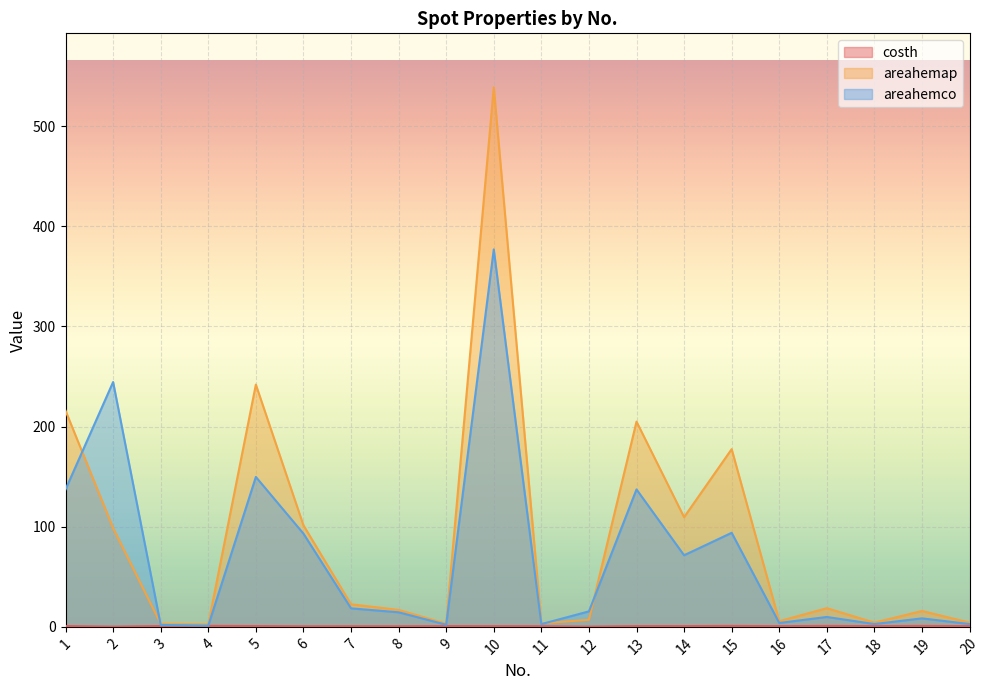

Where is the first local minimum for areahemap?

4